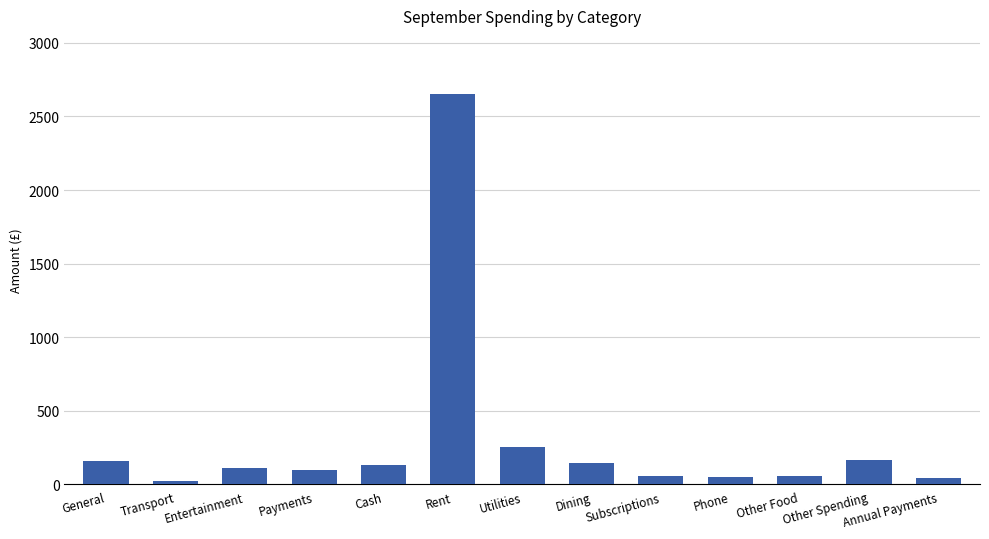

What is the label of the 6th bar from the left?

Rent